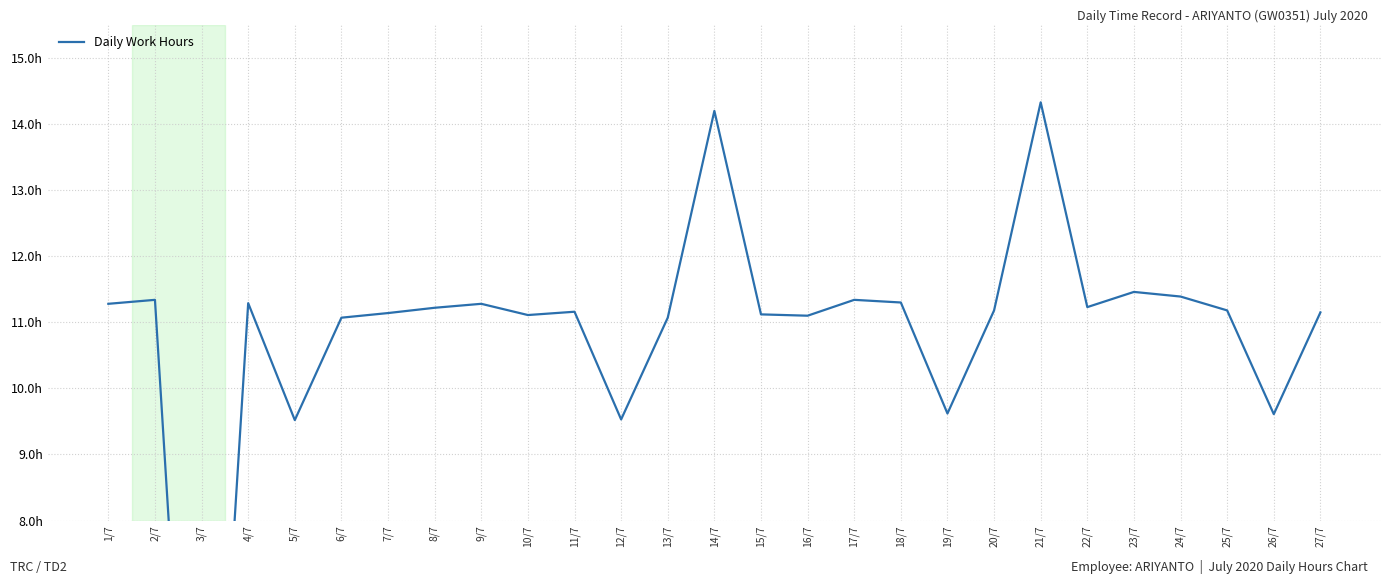

At which category does the chart reach its minimum across all series?

3/7